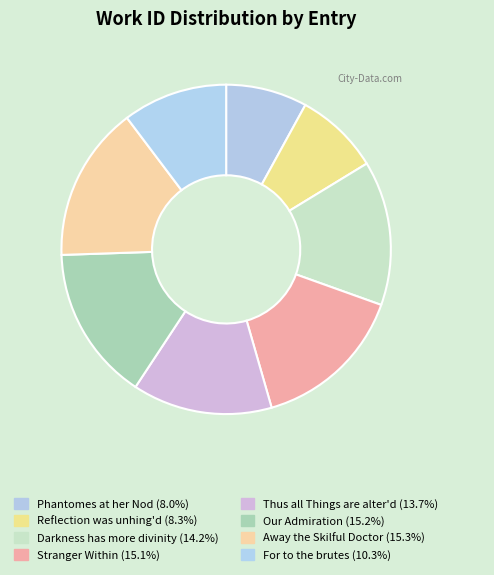

Does Thus all Things are alter'd represent more than half of the total?

No